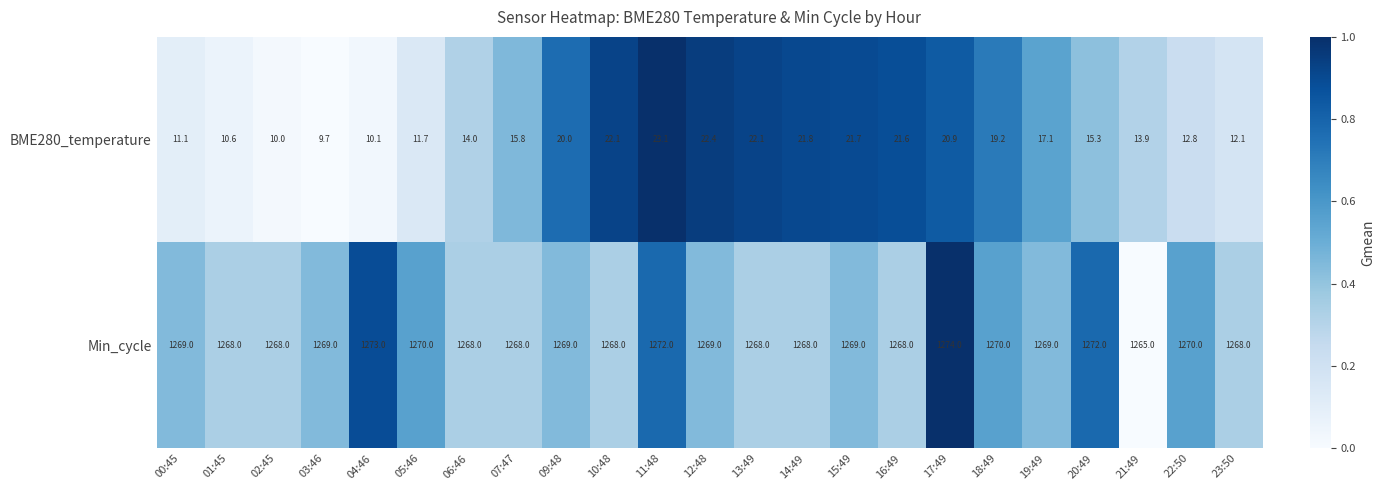

Which series changed the most between 09:48 and 19:49?

BME280_temperature